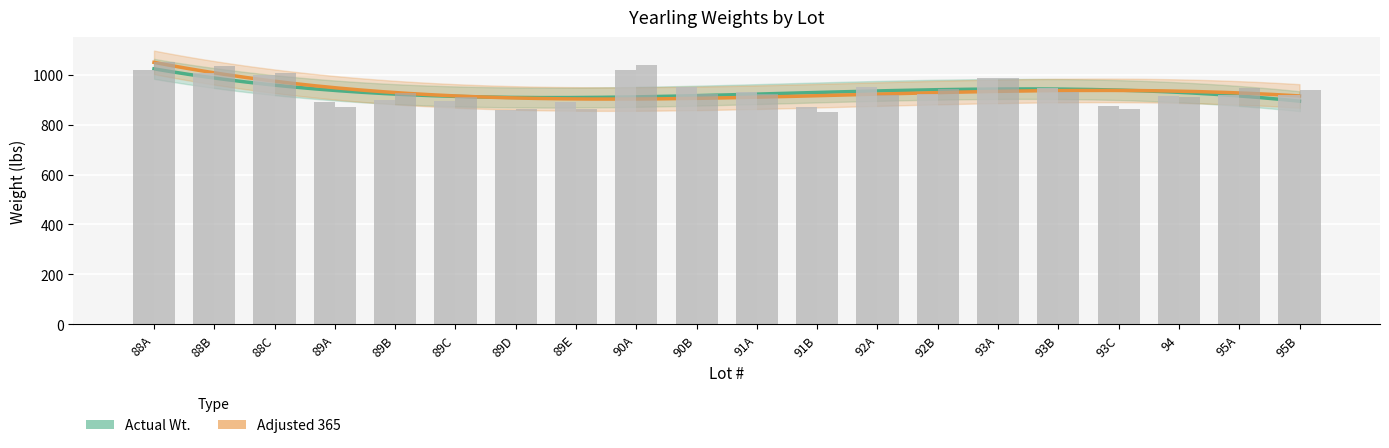

Reading left to right, list all the values displayed in this chart.

Actual Wt.: 1020	1006	1000	890	900	896	860	890	1020	950	932	870	952	922	988	948	876	914	920	920
Adjusted 365: 1049	1036	1007	870	927	910	863	861	1037	924	924	852	920	944	985	932	862	909	948	939